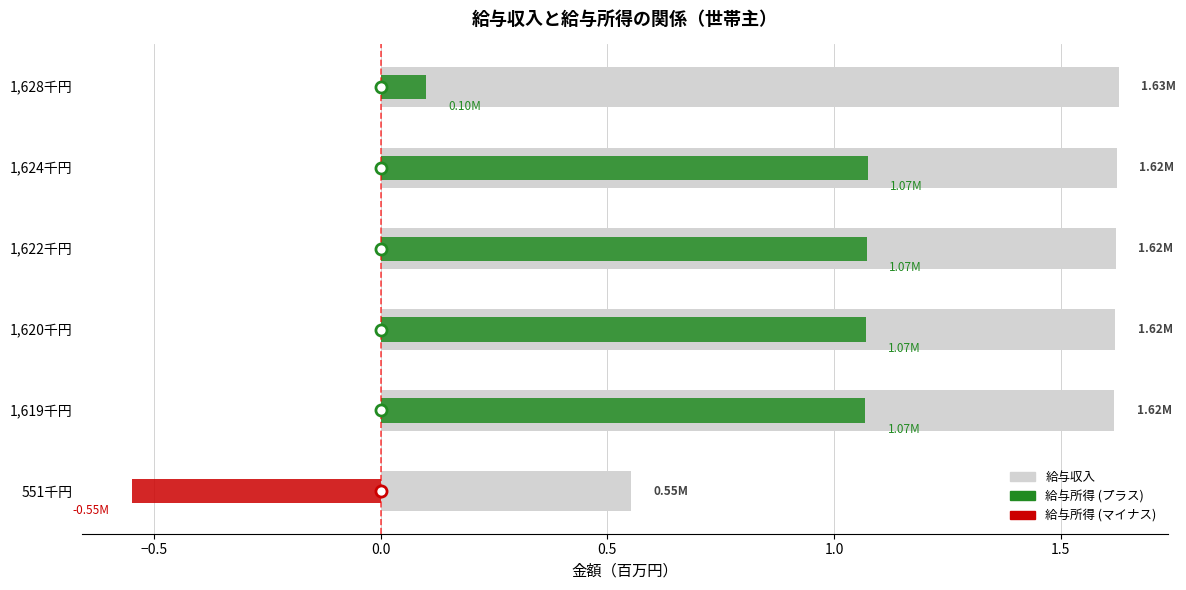

Is the value of 給与所得 at 551千円 greater than the value of 給与収入 at 1,622千円?

No